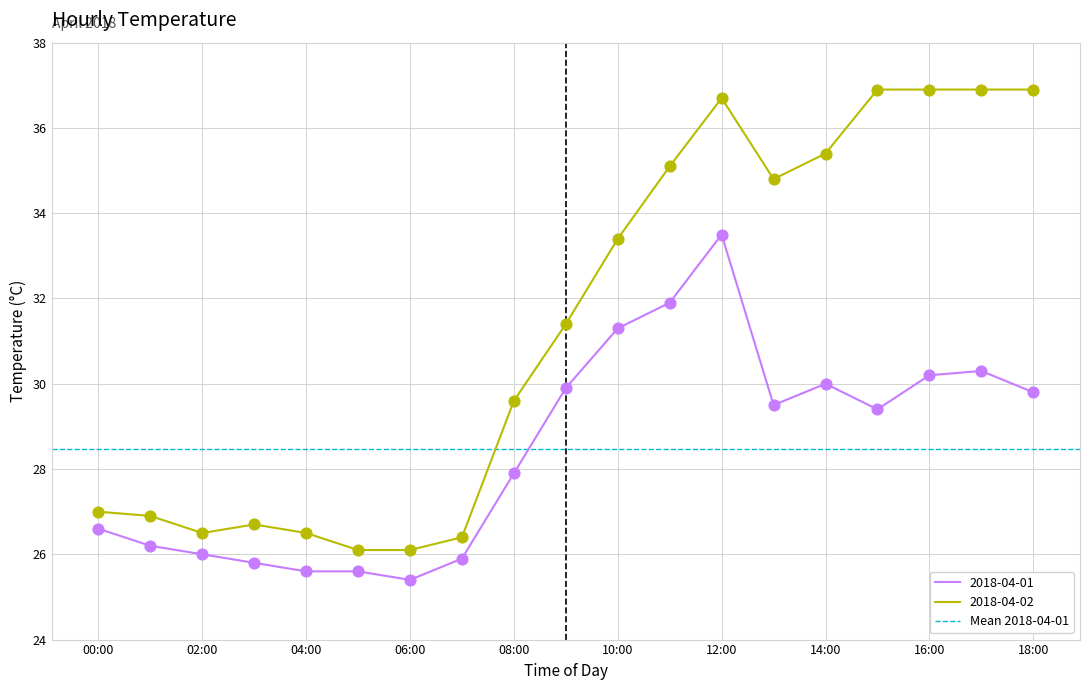

Which series has the largest Y range (max minus min)?

2018-04-02